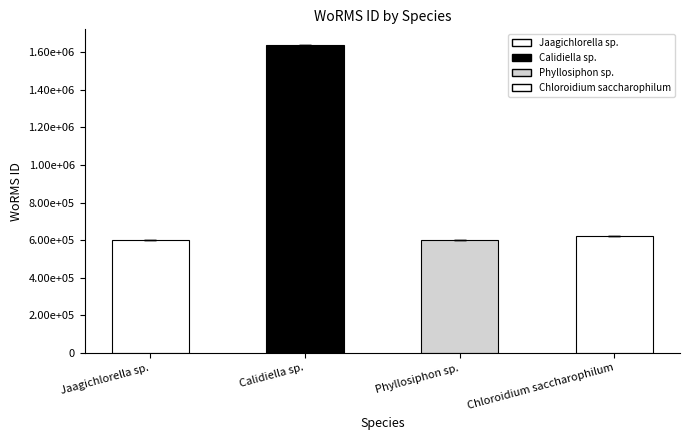

What is the change in value from Jaagichlorella sp. to Chloroidium saccharophilum?

+21115